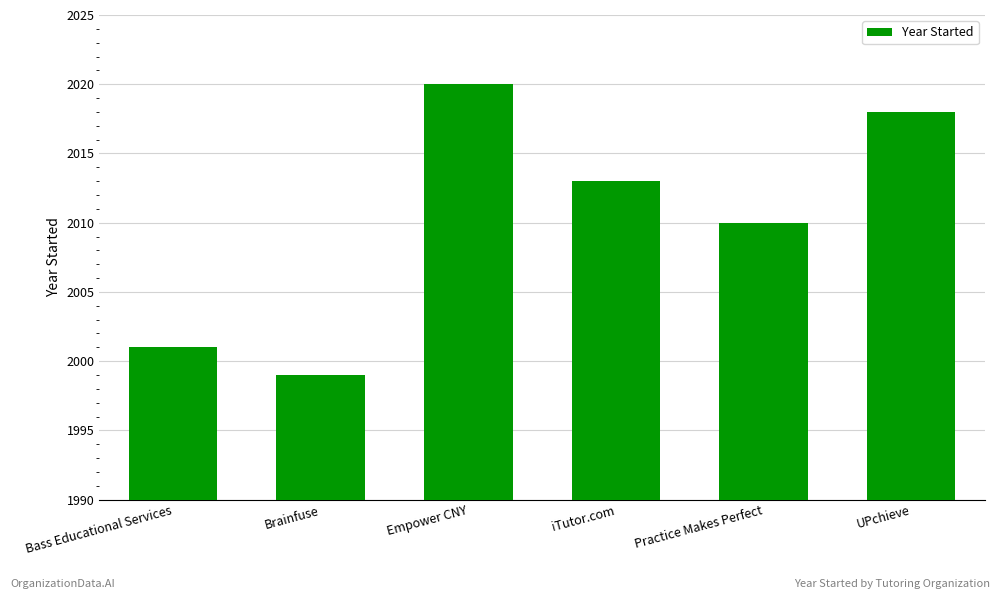

Reading left to right, transcribe all the data shown in this chart.

Bass Educational Services=2001	Brainfuse=1999	Empower CNY=2020	iTutor.com=2013	Practice Makes Perfect=2010	UPchieve=2018